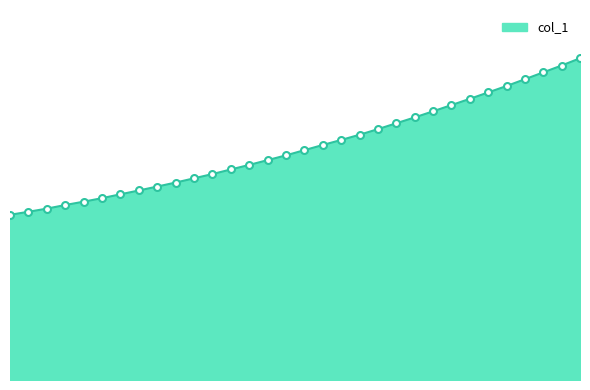

What is the average value?

2009.5